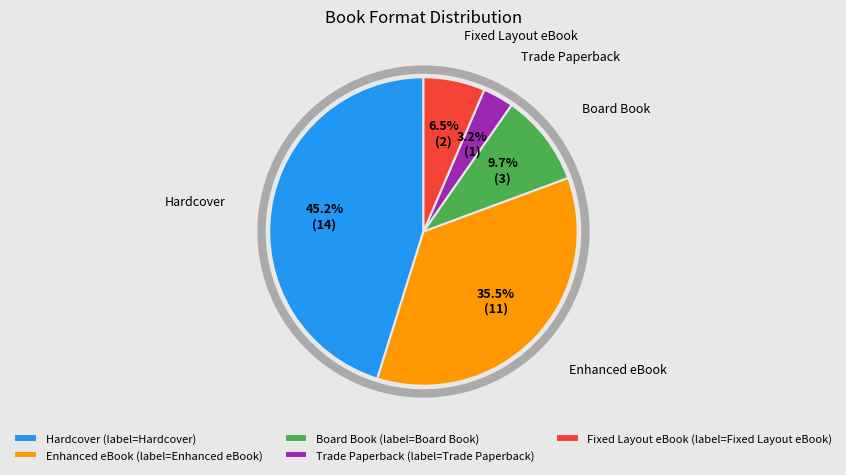

To the nearest percent, what portion does Trade Paperback represent?

3%